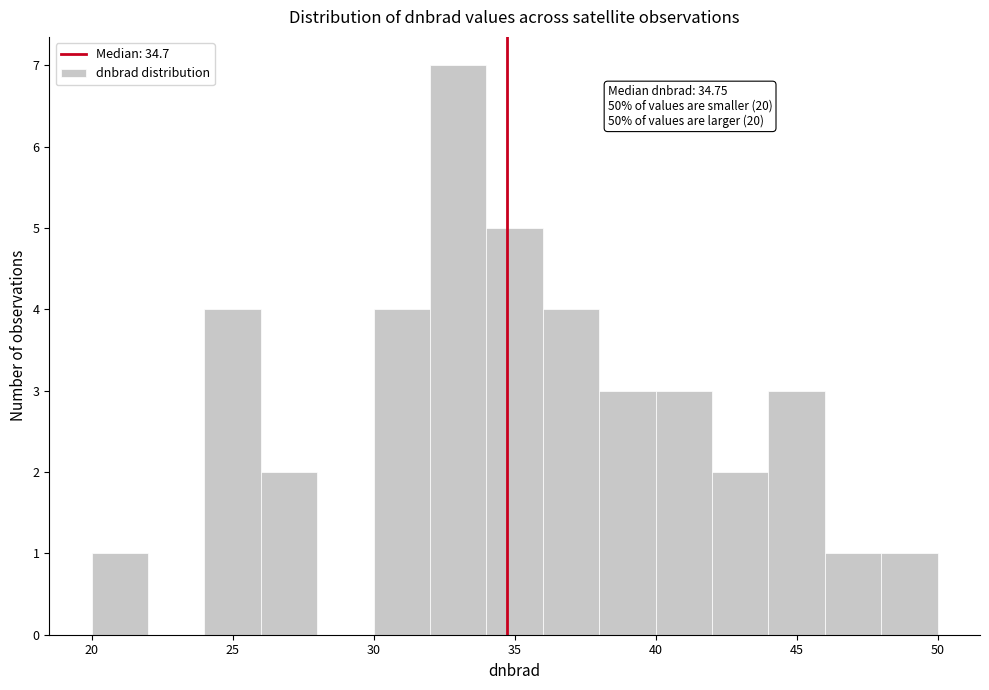

Which range on the x-axis has the tallest bar?

32 to 34